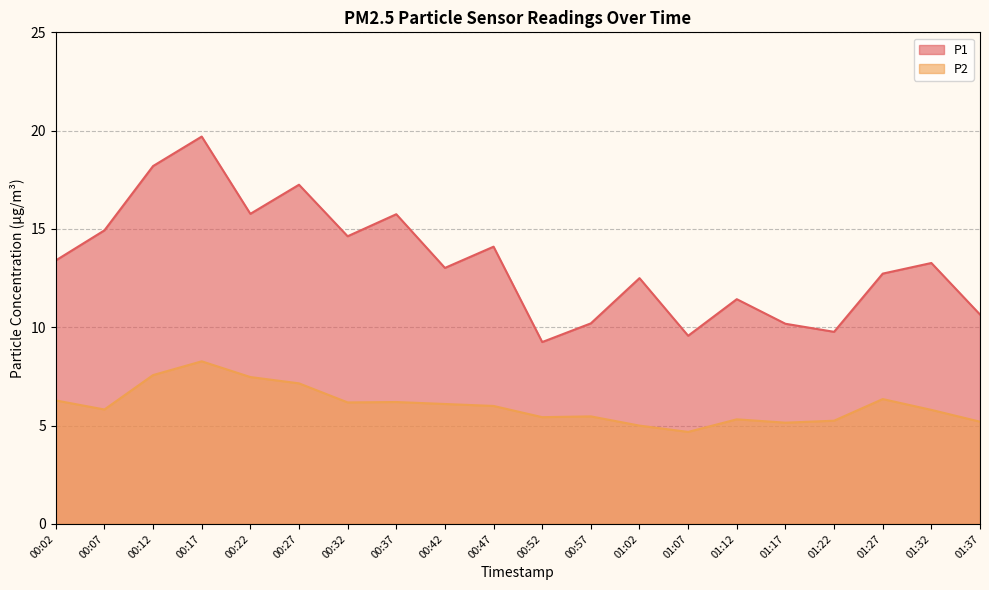

True or false: P1 and P2 cross at least once.

False